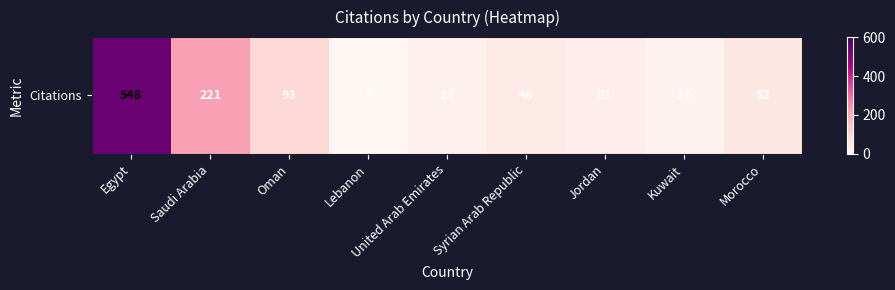

How many data points are less than 46?

4